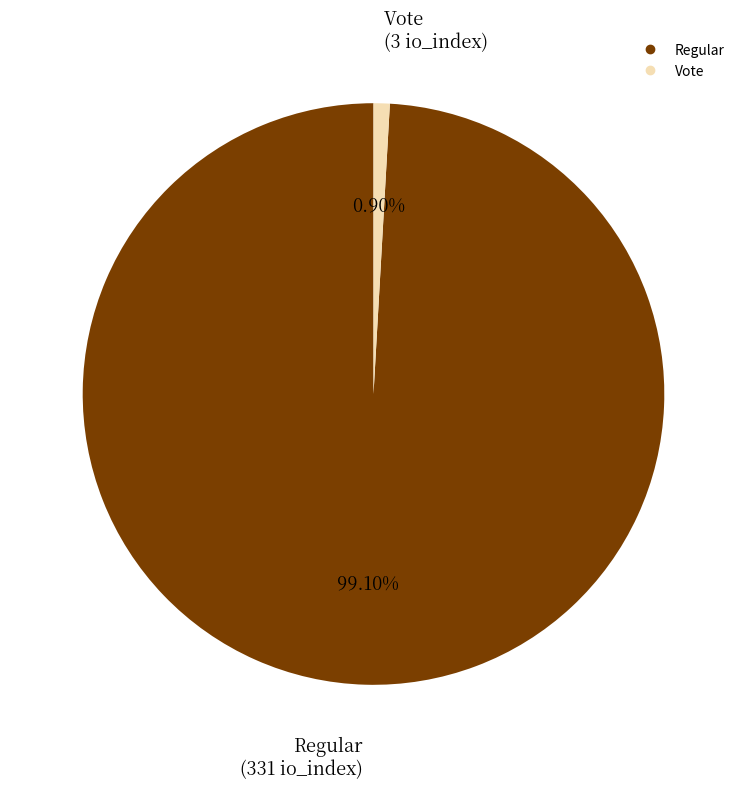

True or false: Vote accounts for 14% of the total.

False